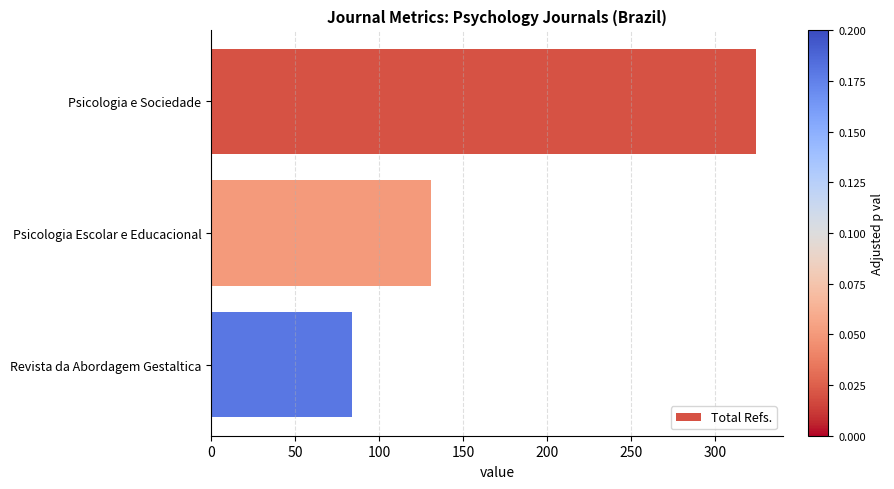

What is the difference between the maximum and minimum values?

240